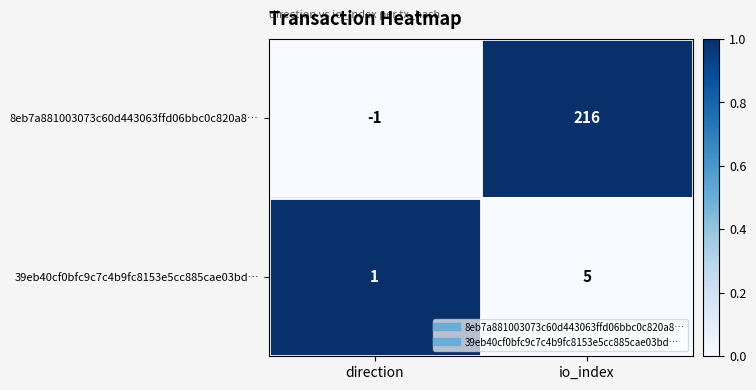

Rank the series by their maximum value, from lowest to highest.

39eb40cf0bfc9c7c4b9fc8153e5cc885cae03bd…, 8eb7a881003073c60d443063ffd06bbc0c820a8…